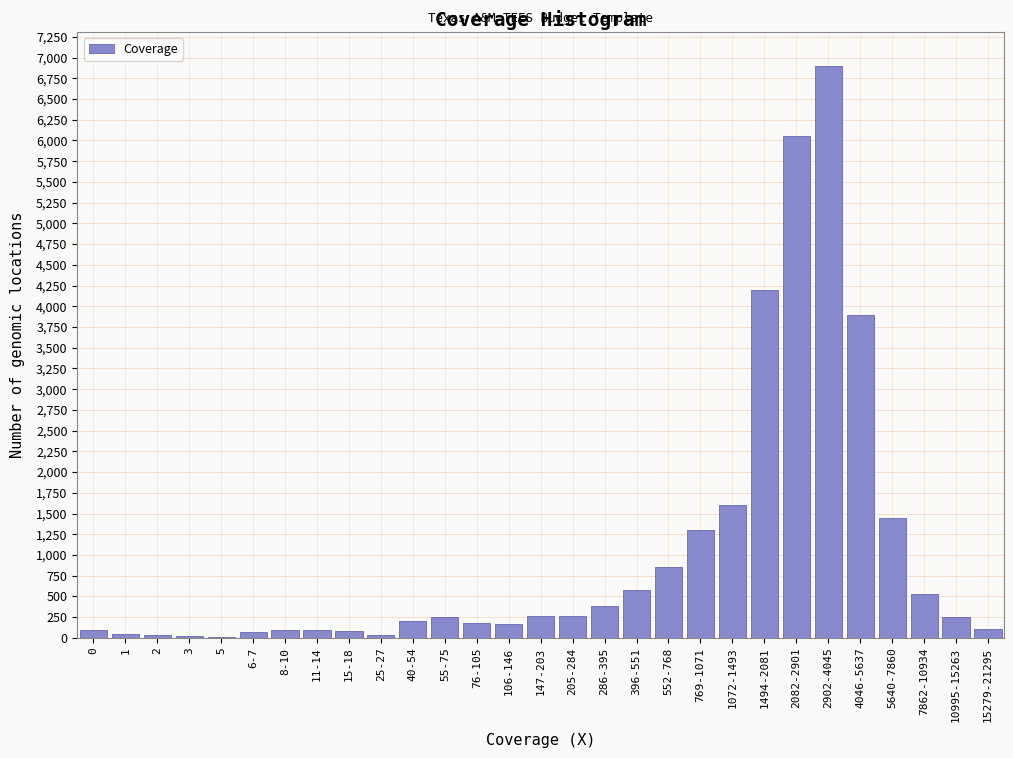

The value at 106-146 is 170. True or false?

True